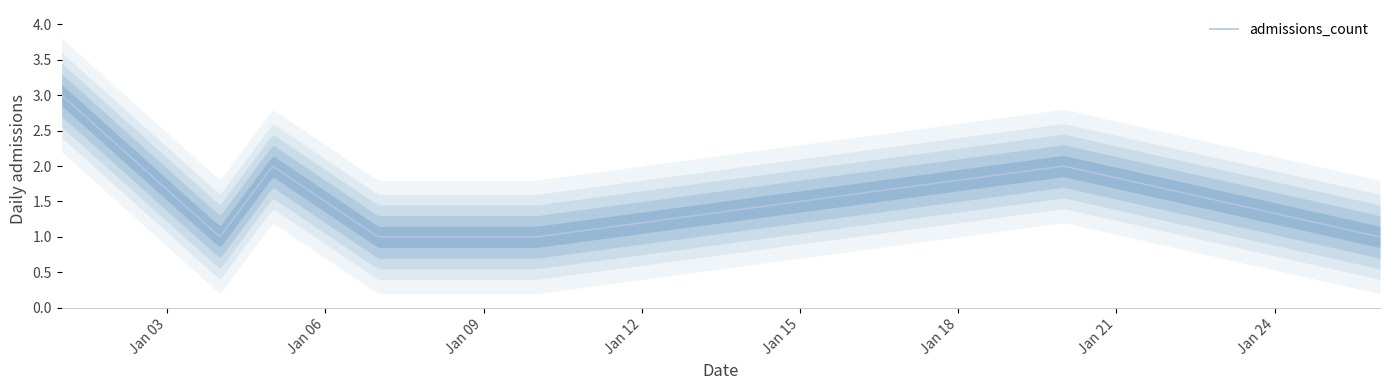

Where is the data nearest to the value 2?

2019-01-05